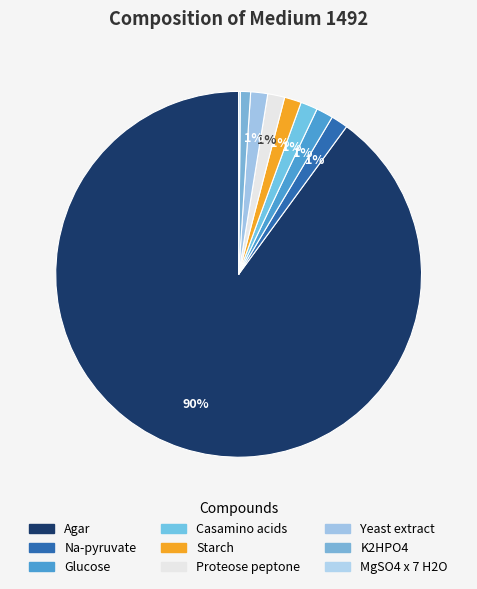

To the nearest percent, what percentage of the pie is Yeast extract?

1%